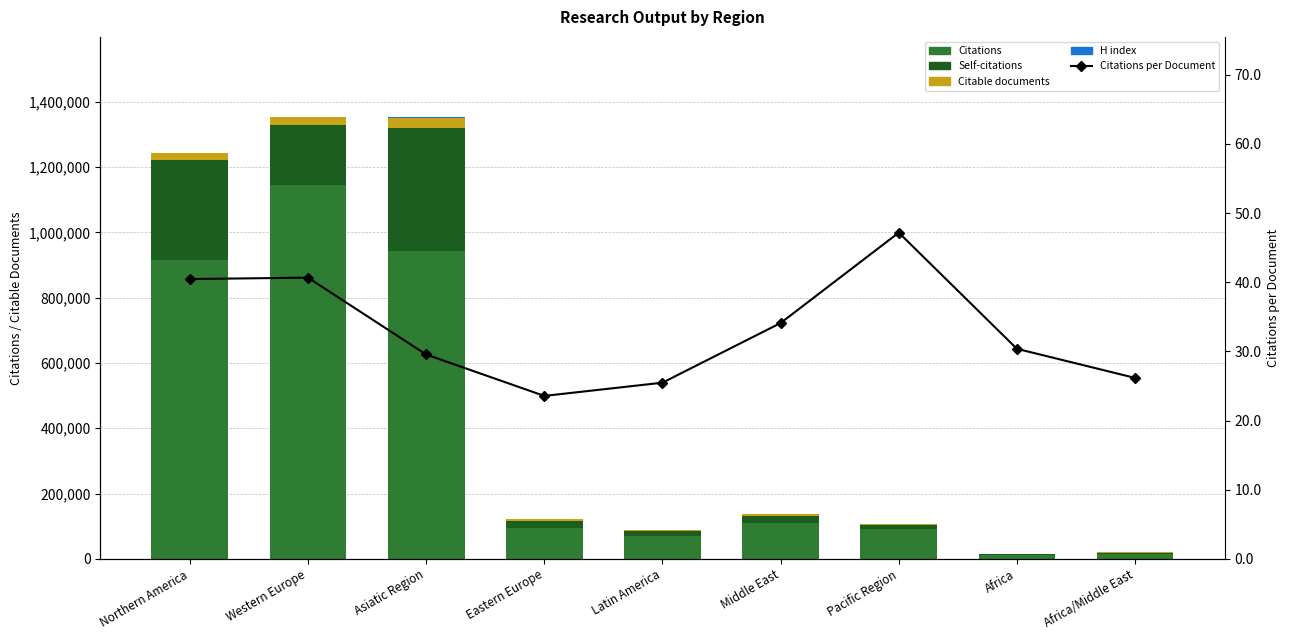

What position from the left is Western Europe?

2